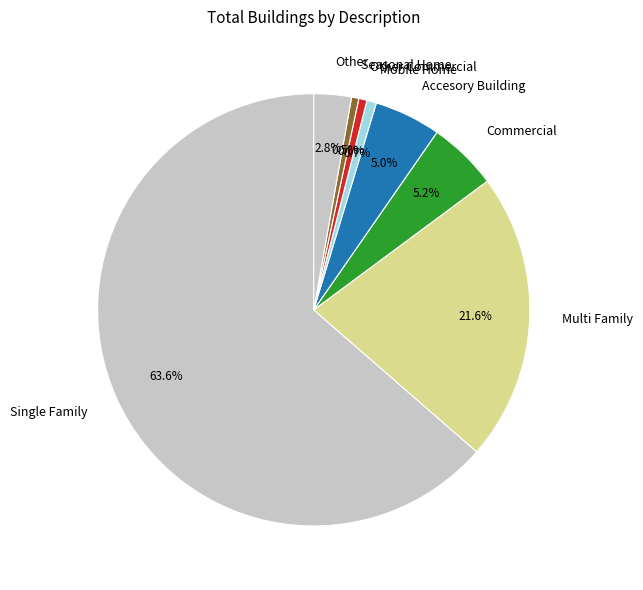

What portion of the pie excludes Seasonal Home?

99.5%